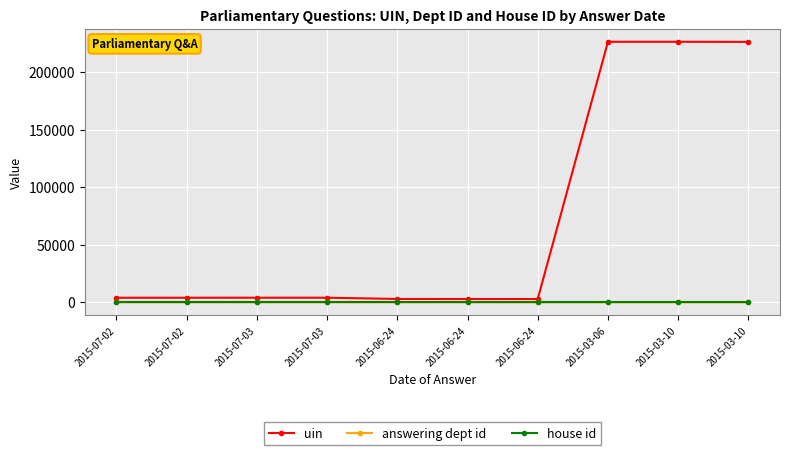

At which label does answering dept id reach its peak?

2015-06-24